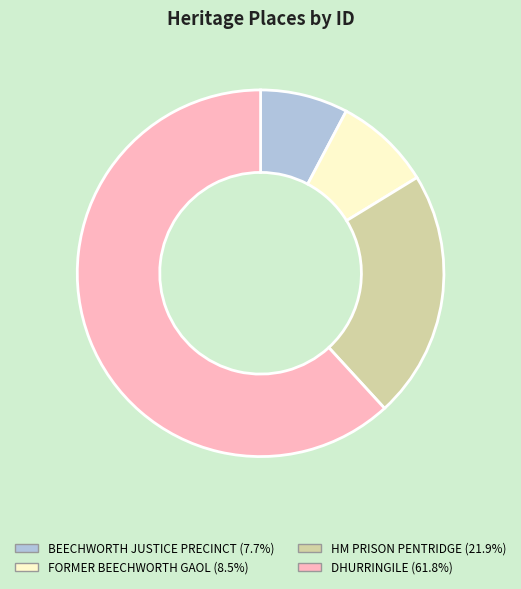

Between HM PRISON PENTRIDGE and BEECHWORTH JUSTICE PRECINCT, which is larger?

HM PRISON PENTRIDGE